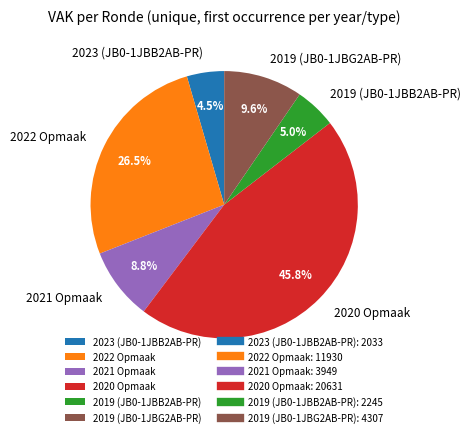

What is the largest slice in the pie chart?

2020 Opmaak